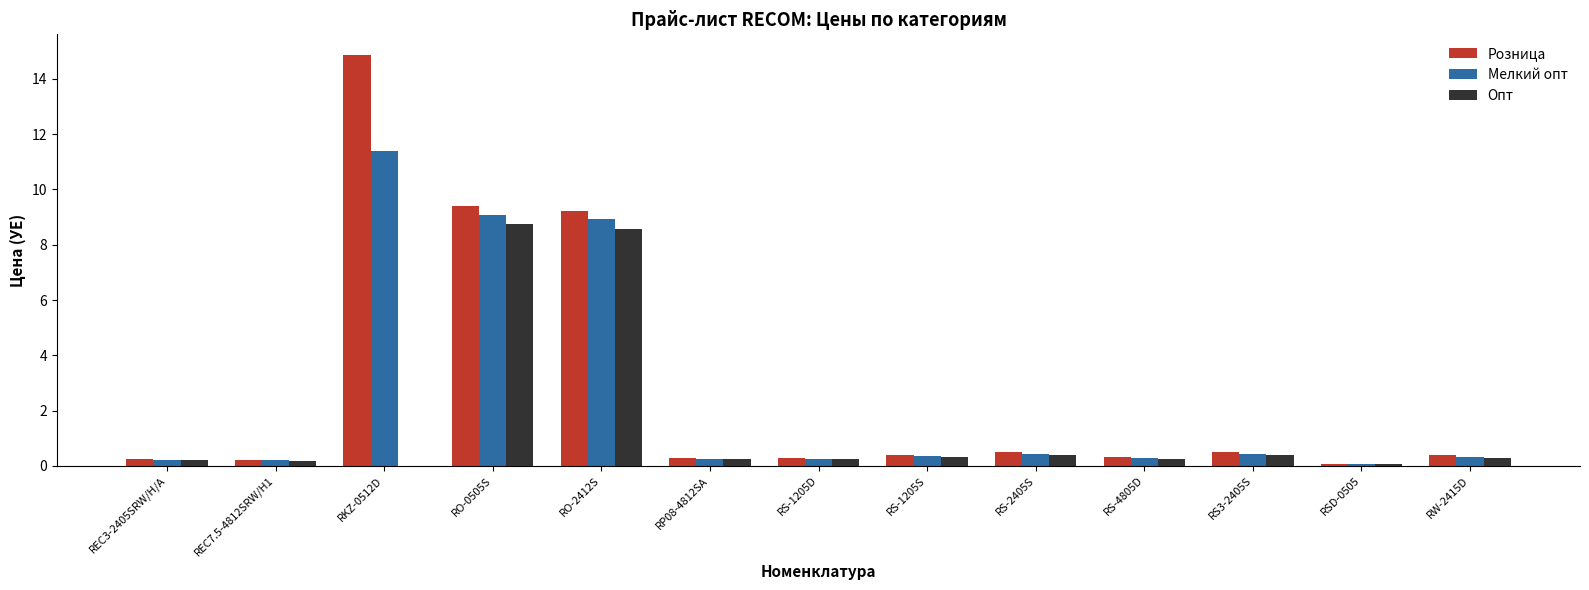

What is the sum of all Опт values?

19.8